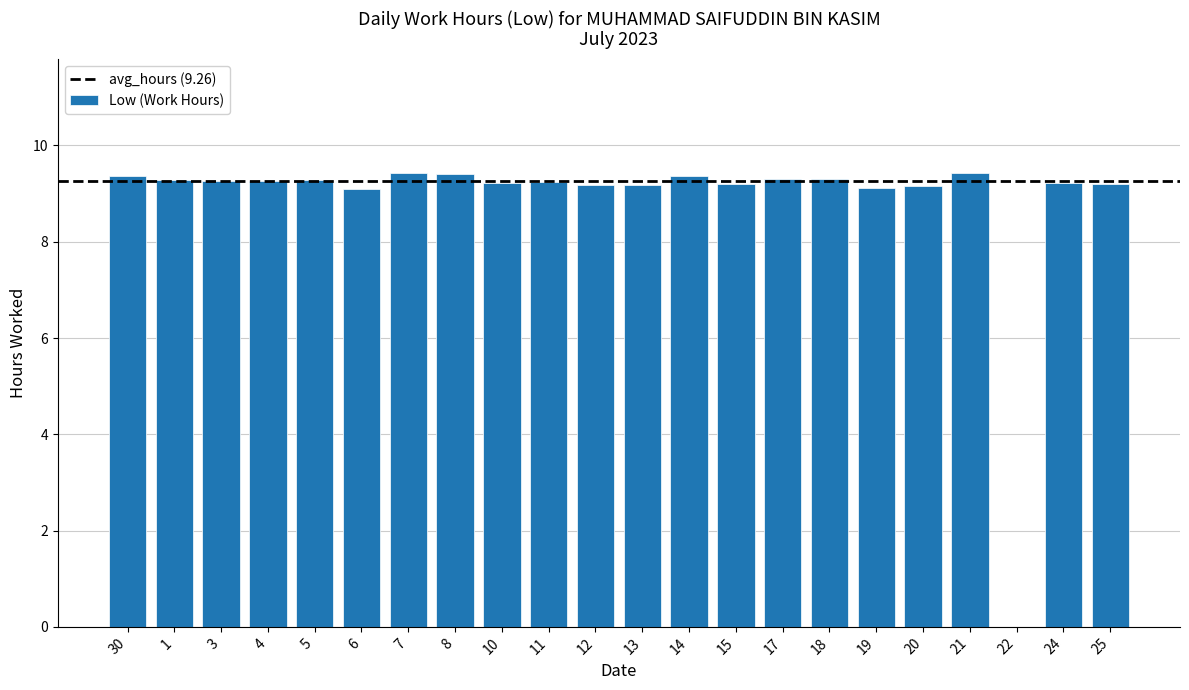

True or false: the data shows 9.1 at 6.

True